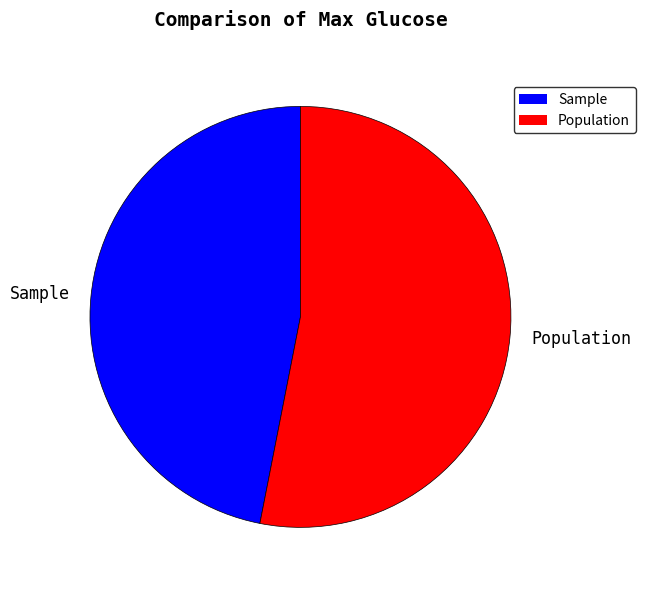

Which slice is the largest?

Population